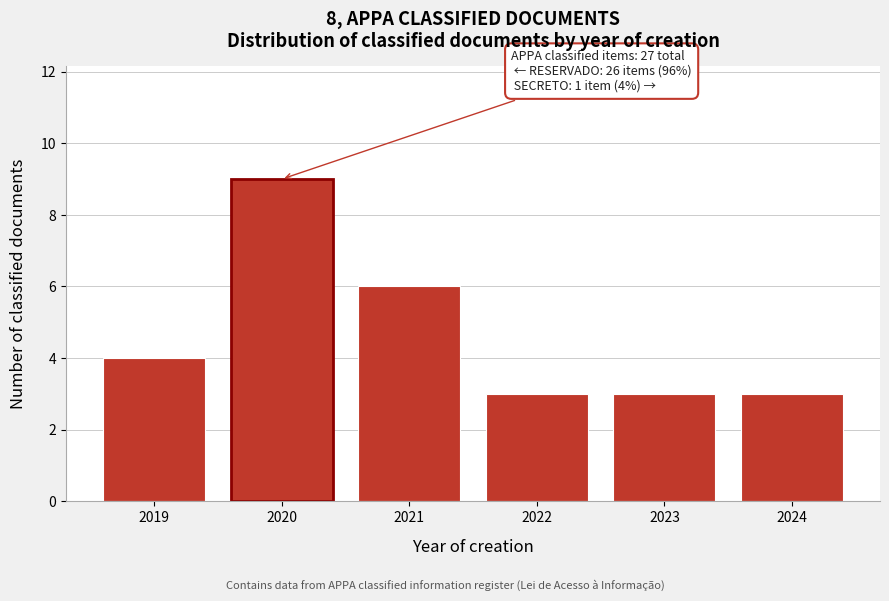

Reading left to right, transcribe all the data shown in this chart.

2019=4	2020=9	2021=6	2022=3	2023=3	2024=3